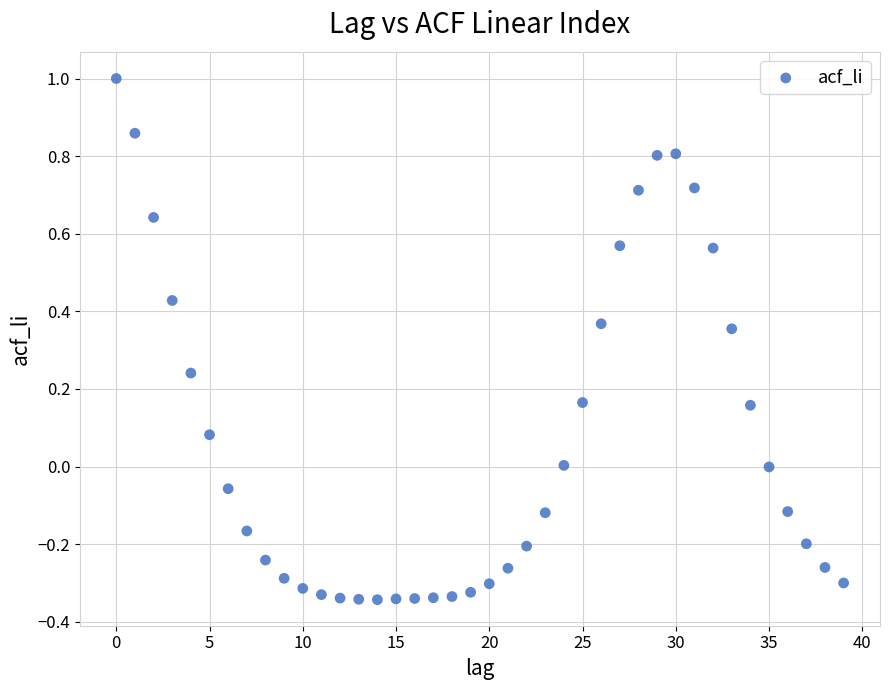

How many data points are displayed?

40